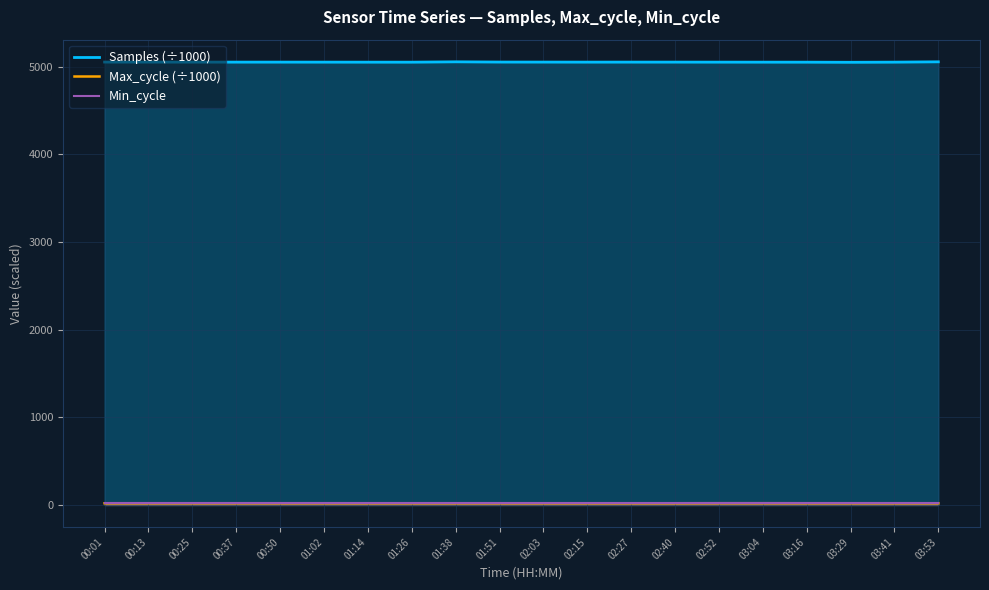

True or false: Samples (÷1000) and Min_cycle intersect in this chart.

False